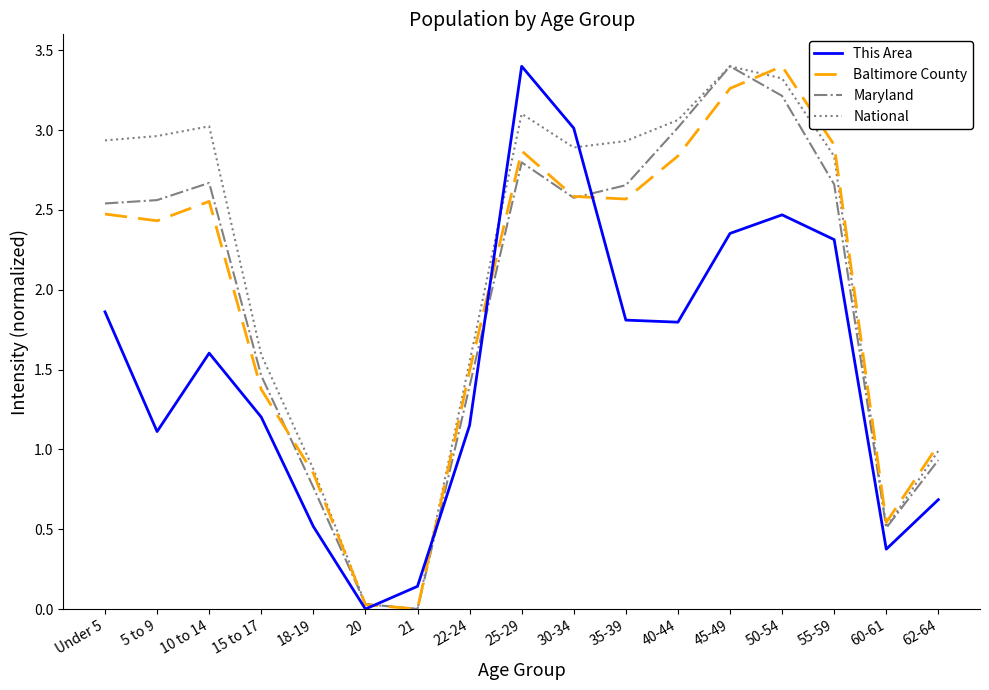

True or false: Maryland has a value of 2.7 at 55-59.

True